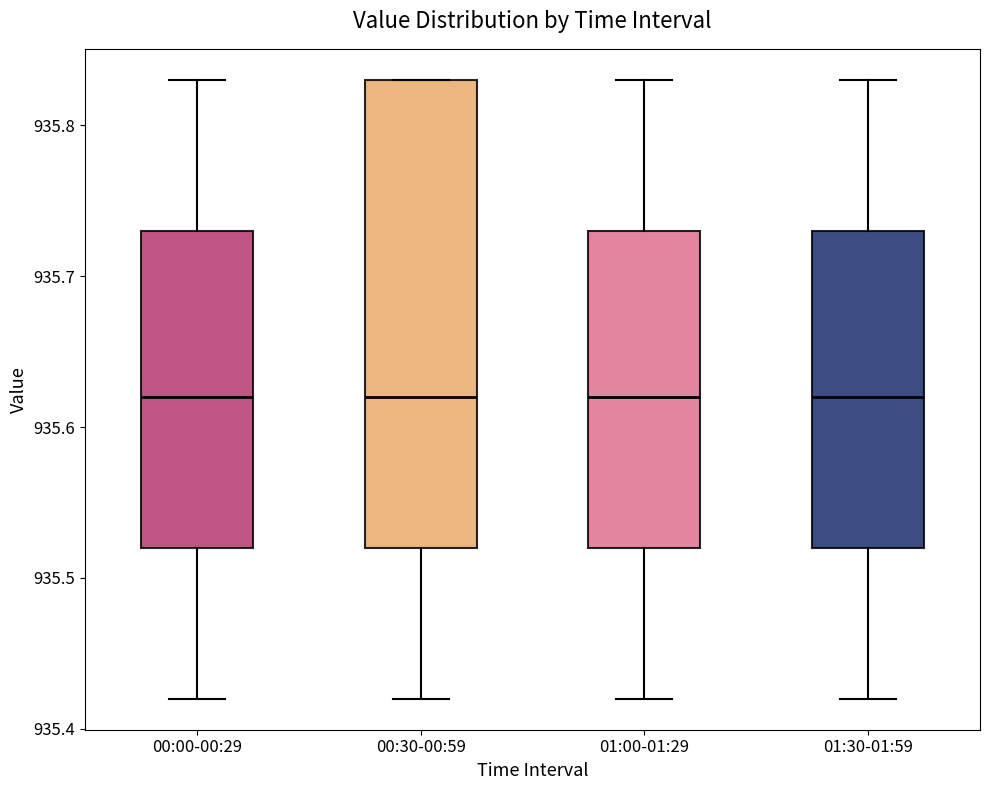

Reading left to right, transcribe this box plot: for each box, give where its median line is, the range the box spans, and where its two whiskers end, as read against the y-axis. The values are not printed on the chart, so give them approximately, as read against the axis.

00:00-00:29: median 935.62, box 935.52 to 935.73, whiskers 935.42 to 935.83
00:30-00:59: median 935.62, box 935.52 to 935.83, whiskers 935.42 to 935.83
01:00-01:29: median 935.62, box 935.52 to 935.73, whiskers 935.42 to 935.83
01:30-01:59: median 935.62, box 935.52 to 935.73, whiskers 935.42 to 935.83